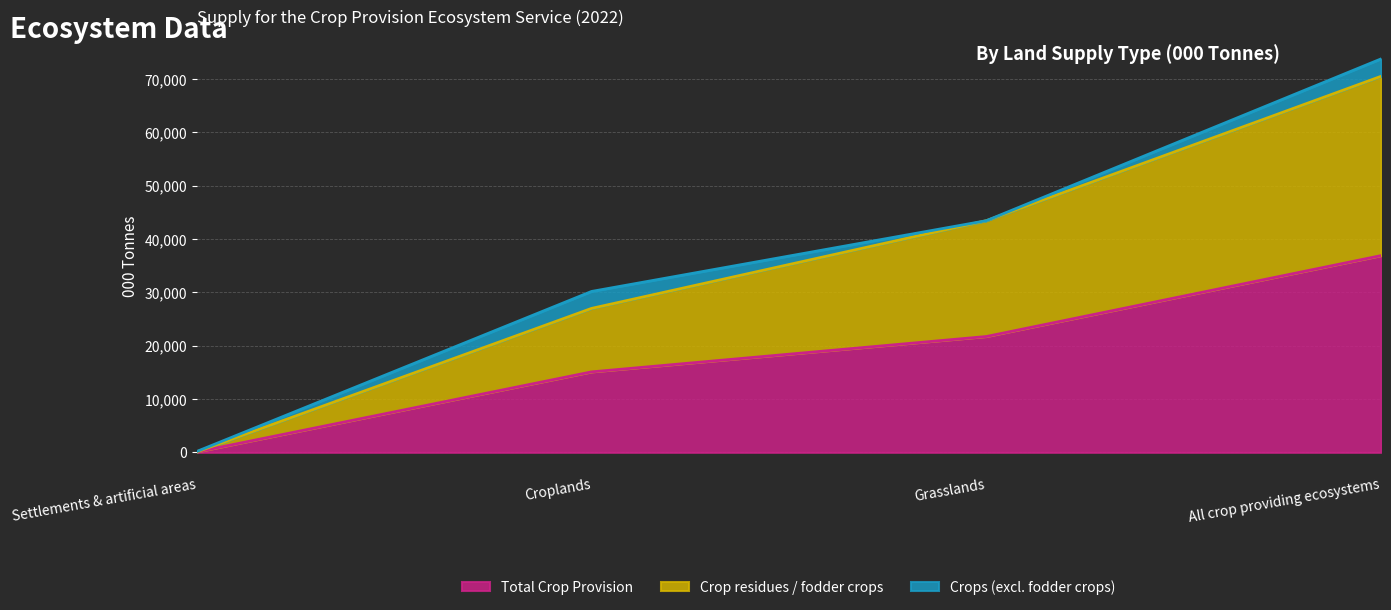

Which category has the highest value across all series?

All crop providing ecosystems